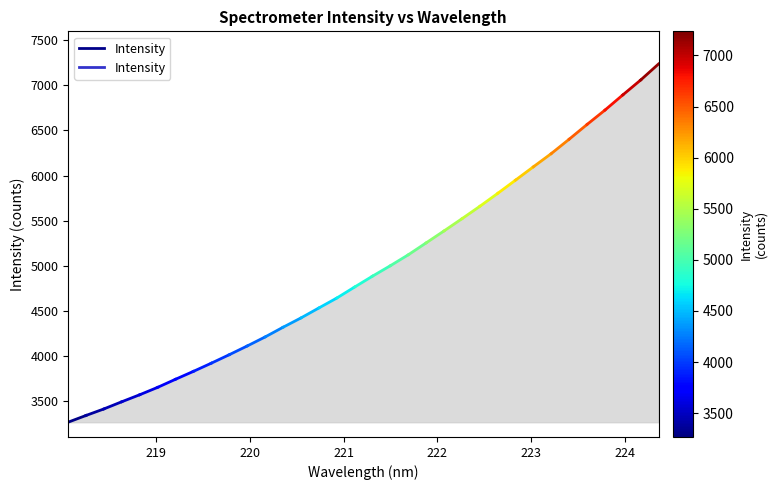

True or false: the data shows 3266.9 at 218.

True